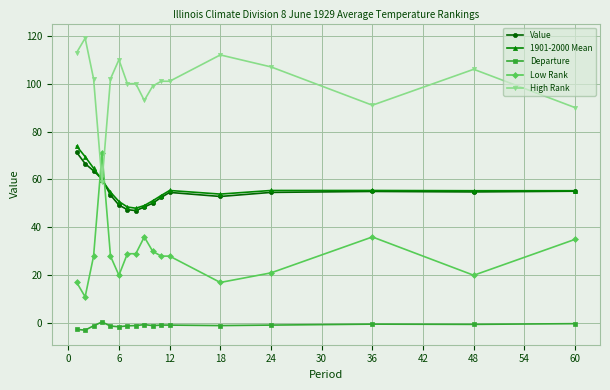

Which series has the largest total across all categories?

High Rank